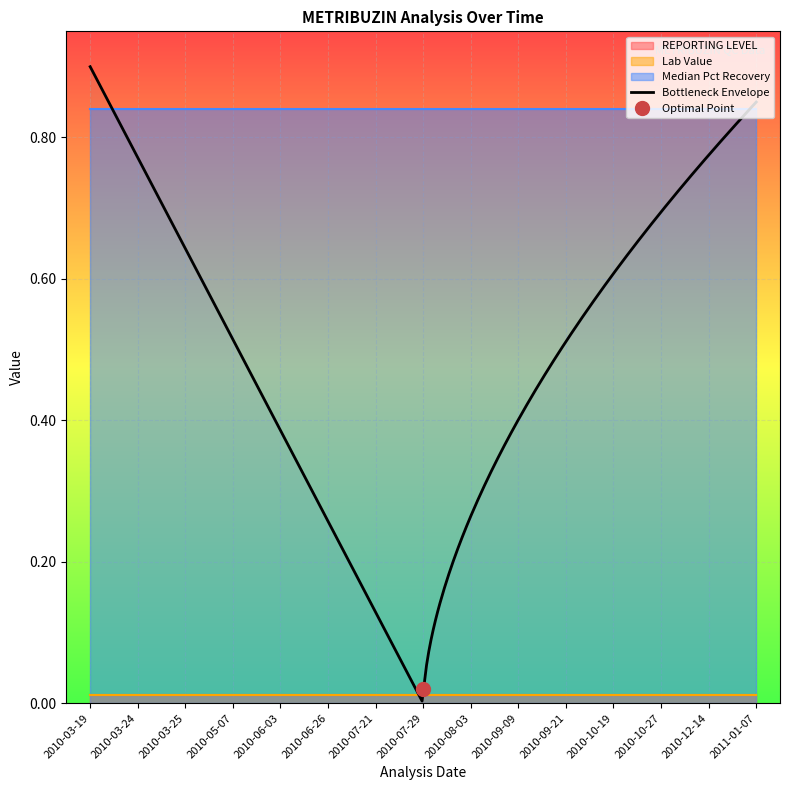

What is the sum of all Median Pct Recovery values?

12.6